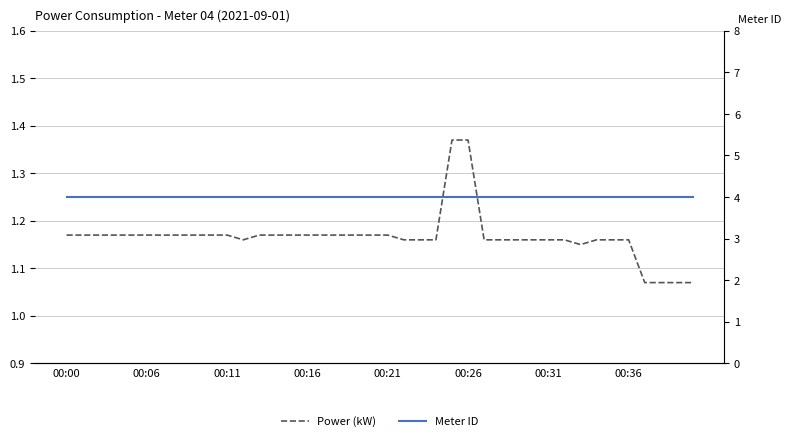

What is the minimum value shown in the chart?

1.1